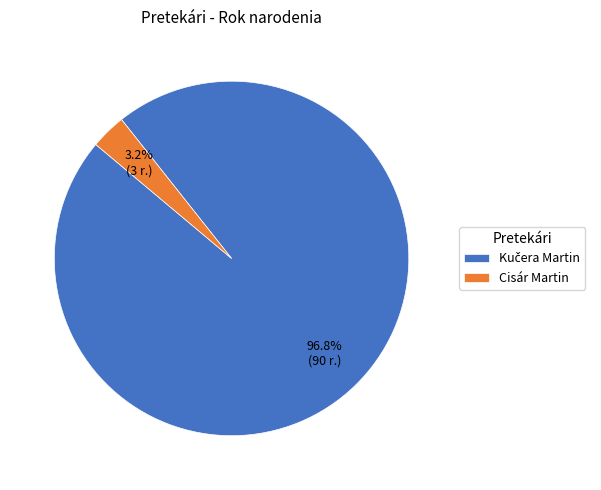

What portion of the pie excludes Cisár Martin?

96.8%